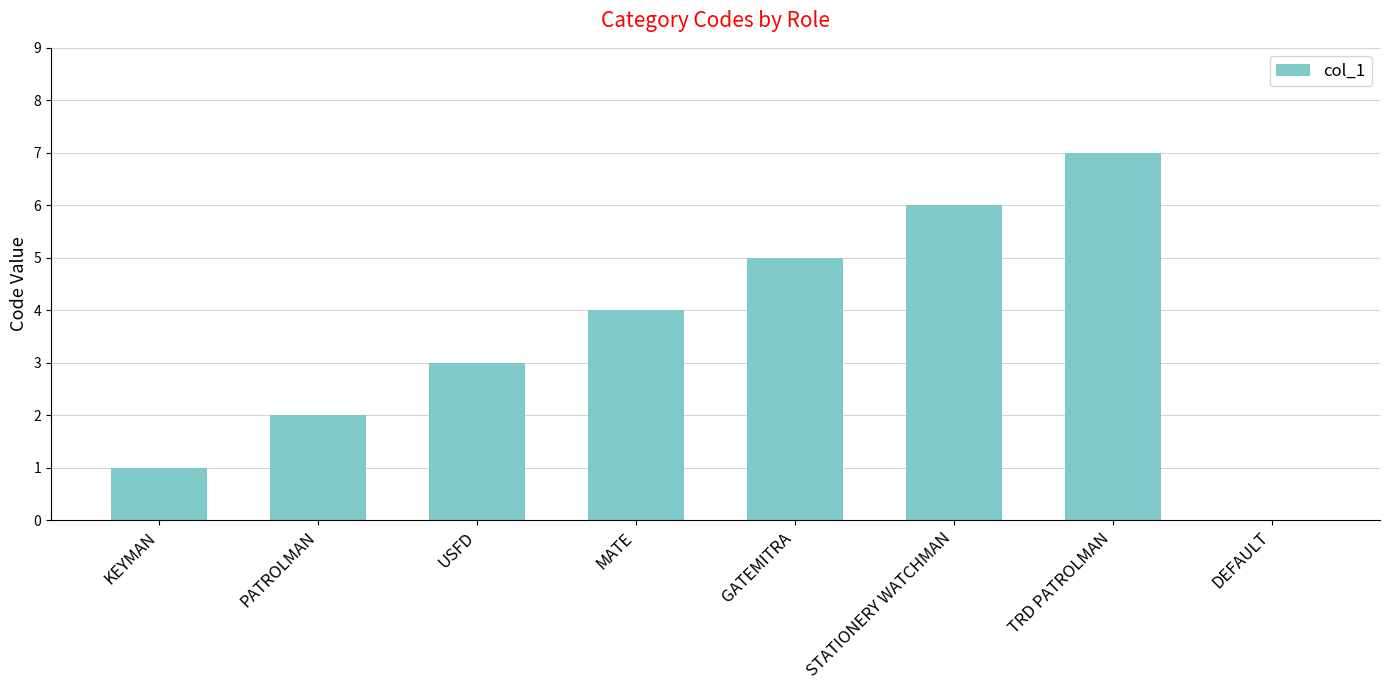

How many values are above zero?

7